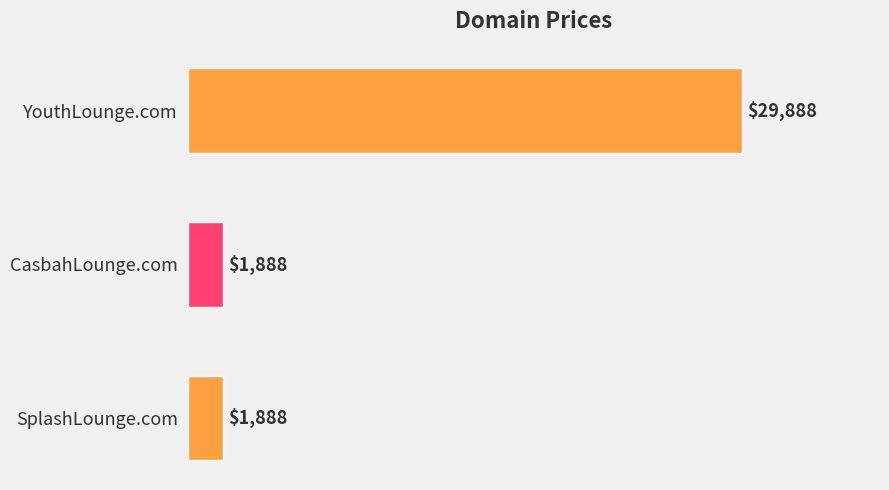

Reading top to bottom, extract all data points from this chart.

YouthLounge.com=29888	CasbahLounge.com=1888	SplashLounge.com=1888